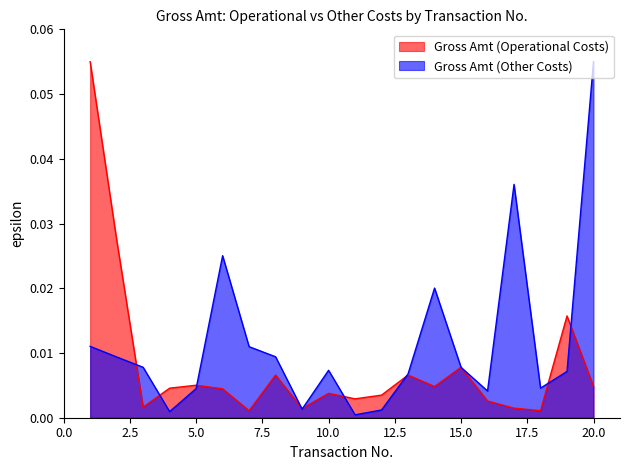

At which category is the sum across all series the highest?

1